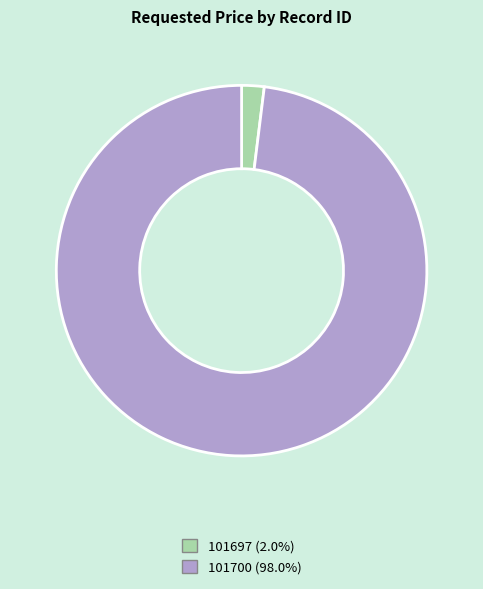

Which category has the biggest portion of the pie?

101700